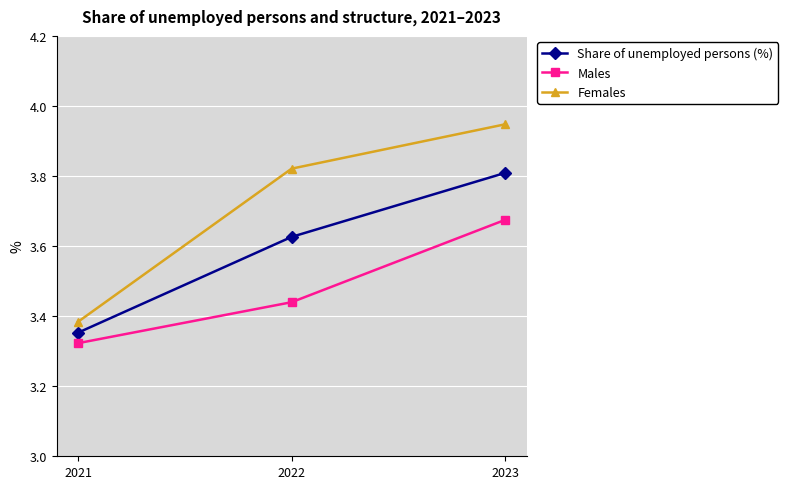

At which category is the sum across all series the highest?

2023